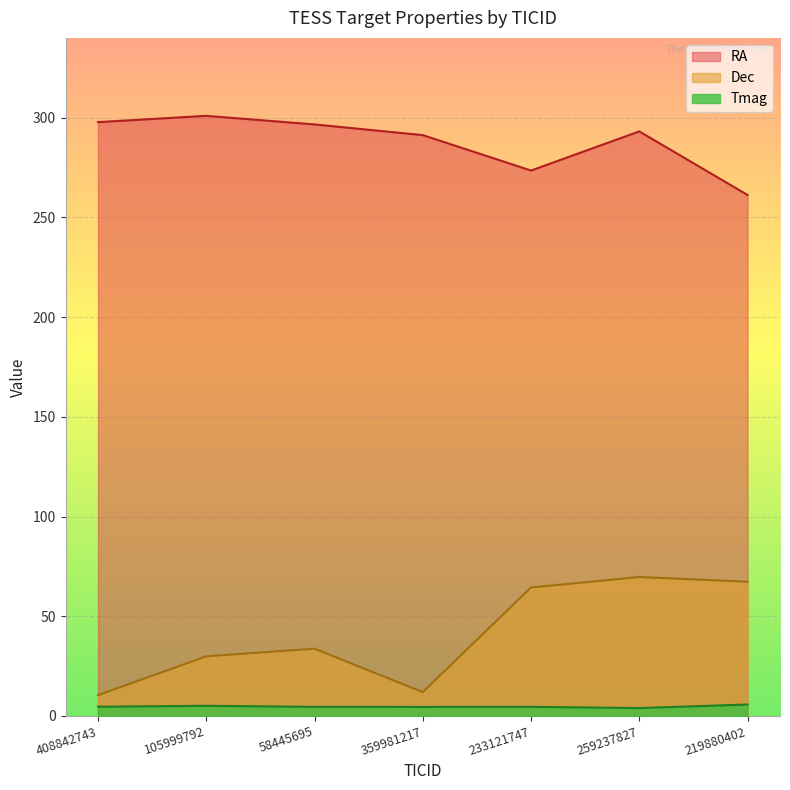

Read the RA value at 58445695.

296.6